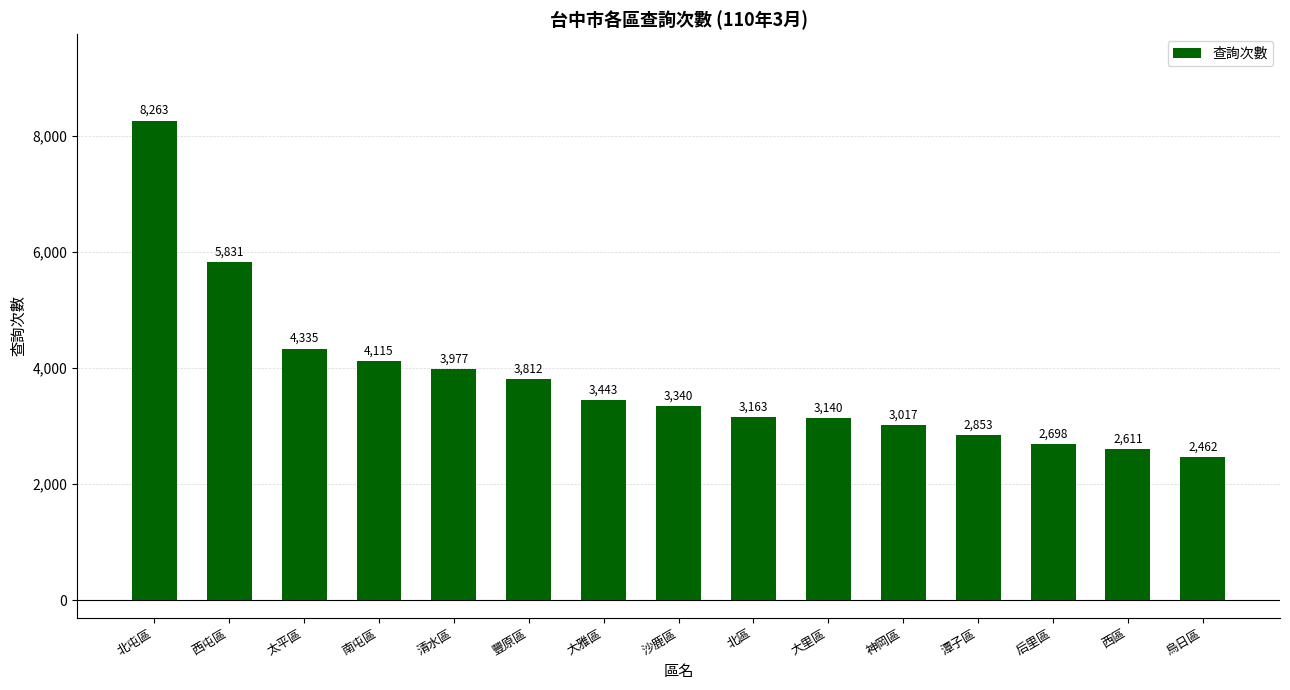

Rank the categories by value from highest to lowest.

北屯區, 西屯區, 太平區, 南屯區, 清水區, 豐原區, 大雅區, 沙鹿區, 北區, 大里區, 神岡區, 潭子區, 后里區, 西區, 烏日區